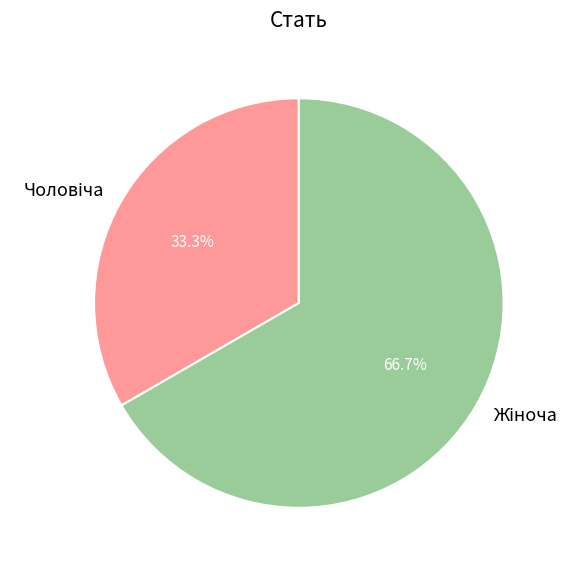

Does any single category account for the majority?

Yes